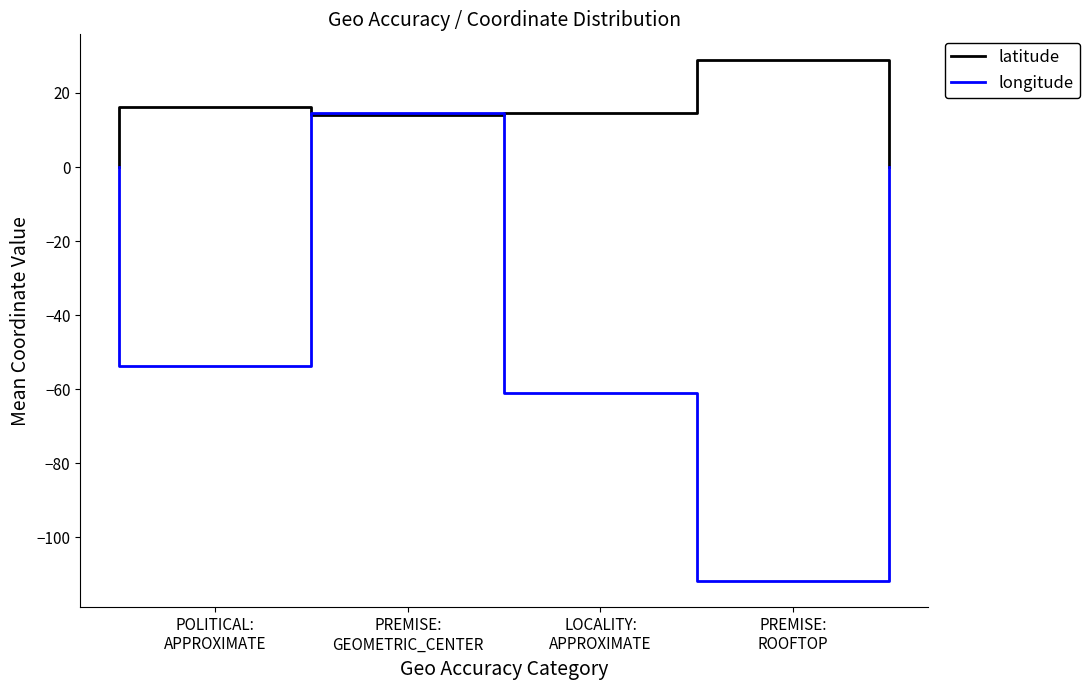

How many intersections are there between longitude and latitude?

2